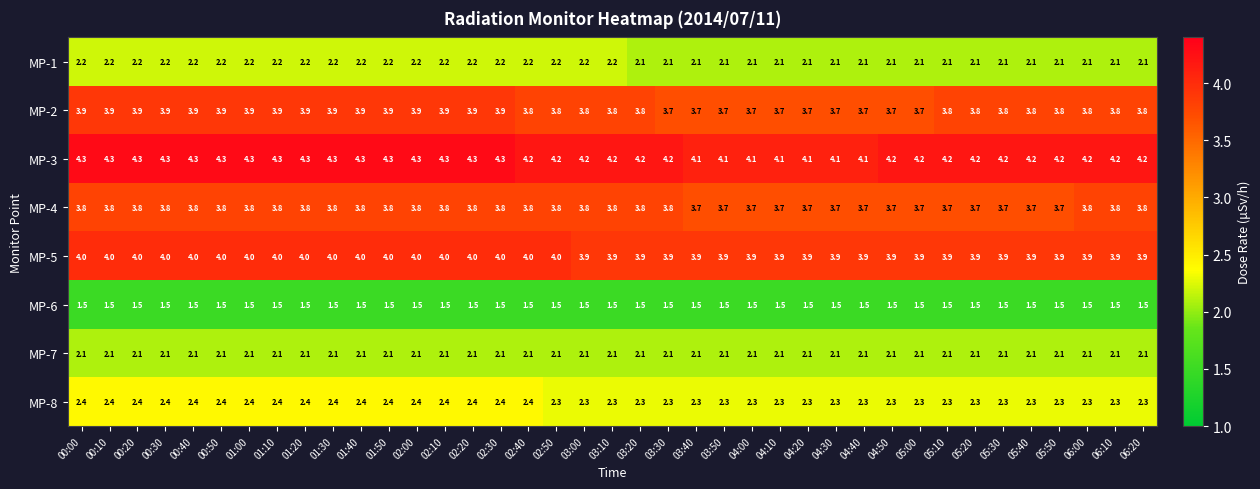

What is the total value across all series at 00:20?

24.2